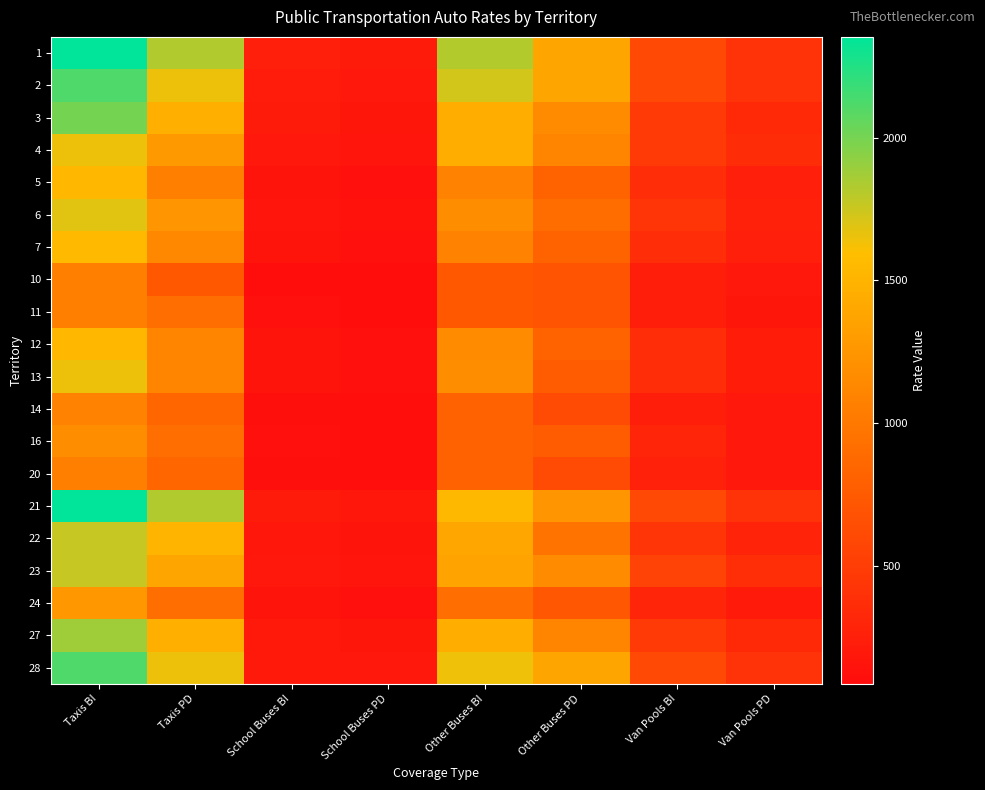

What is the total value across all series at Other Buses BI?

24381